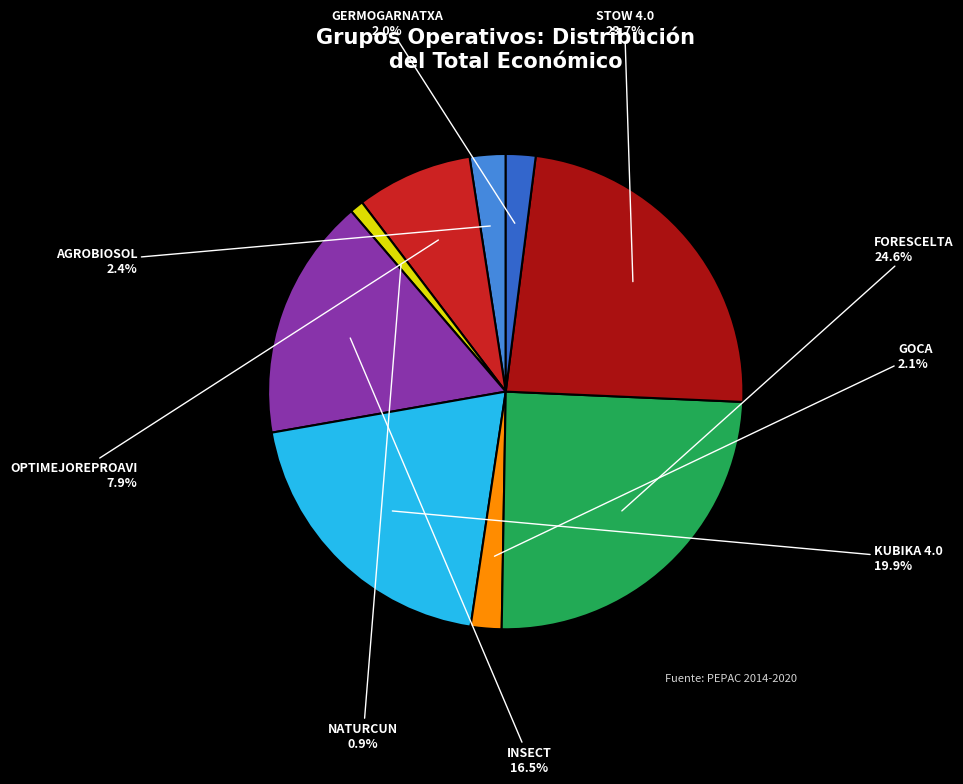

Does any single category account for the majority?

No